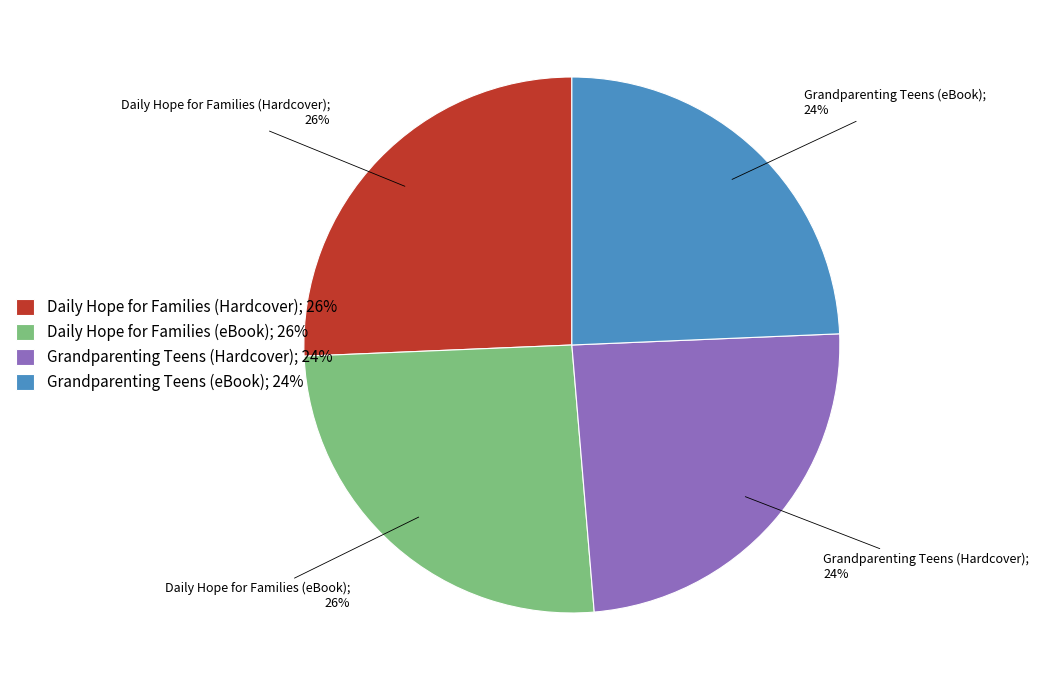

True or false: Grandparenting Teens (eBook) accounts for 11% of the total.

False